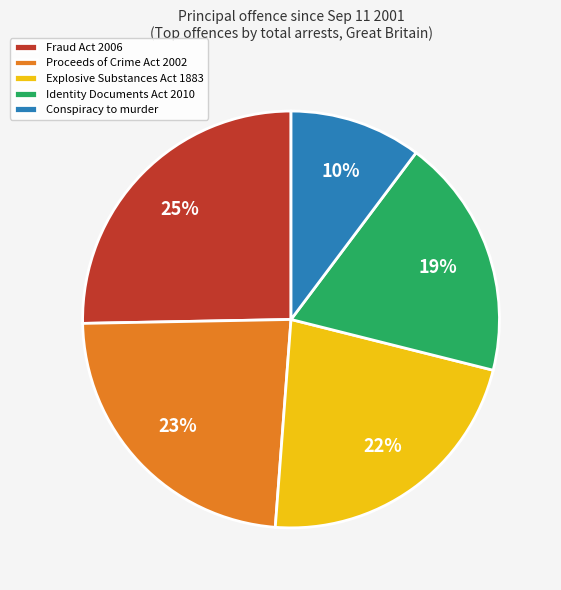

To the nearest percent, what is the difference between the largest and smallest slice percentages?

15%